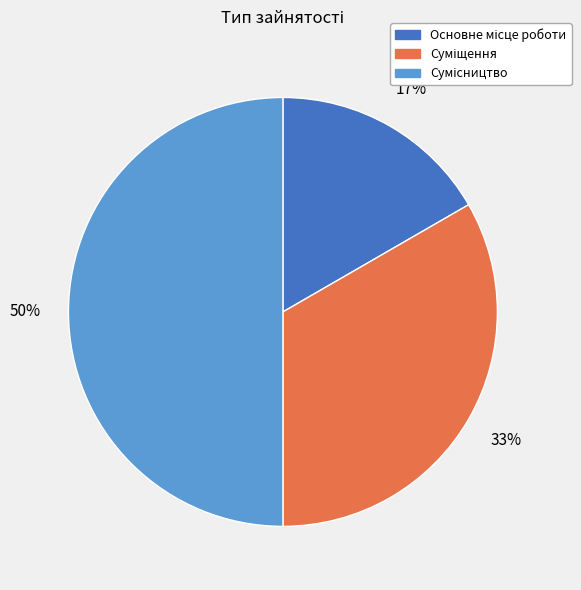

To the nearest percent, what is the average slice percentage?

33%